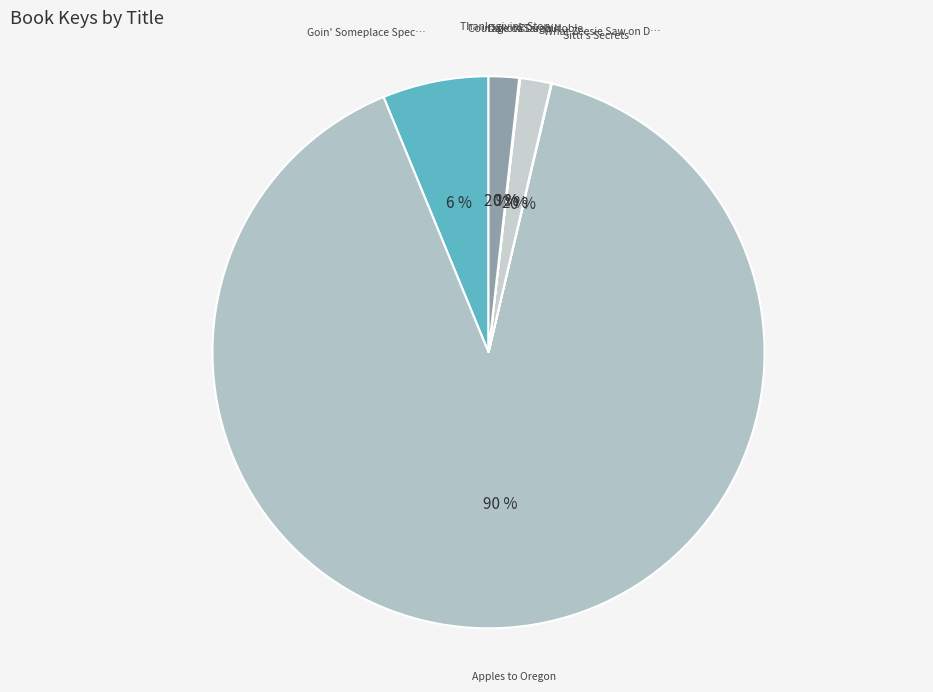

What is the largest slice in the pie chart?

Apples to Oregon